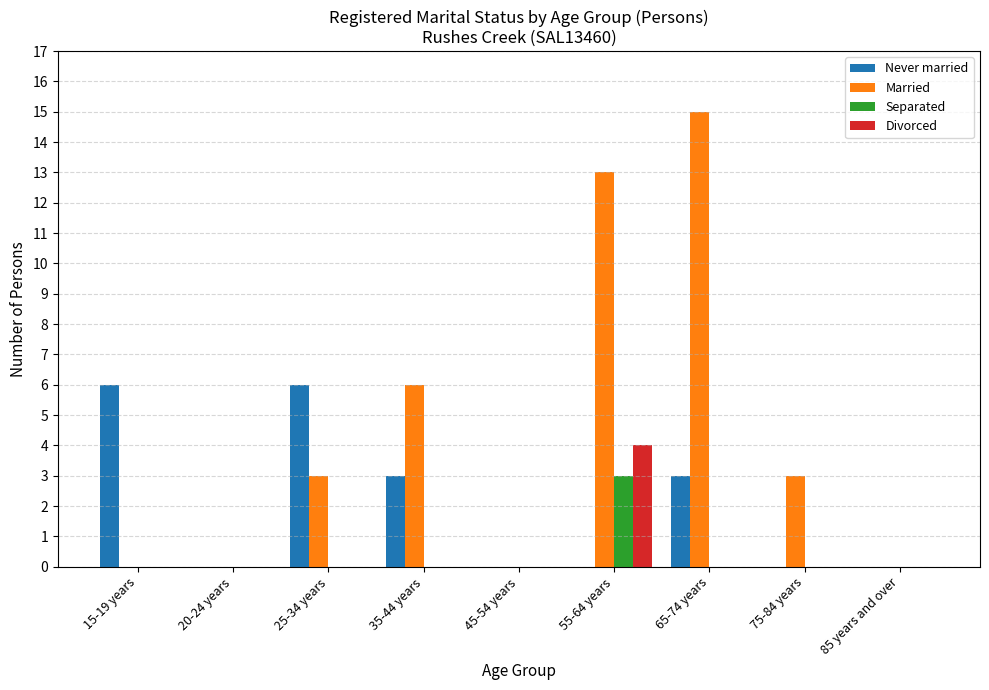

What are all the series names shown in the legend?

Never married, Married, Separated, Divorced